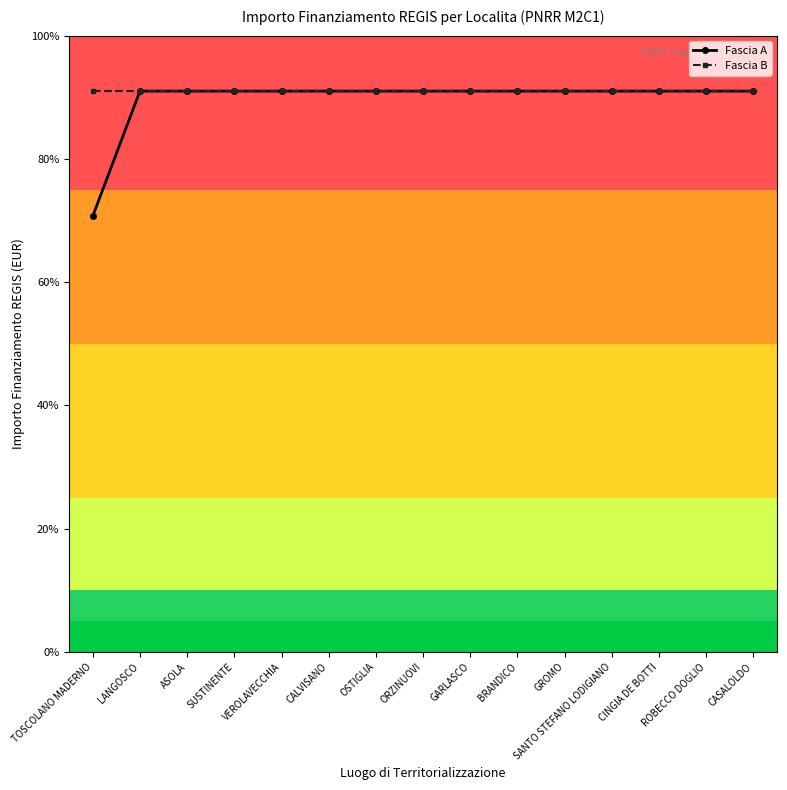

The value of Fascia B at SUSTINENTE is 22750.0. True or false?

True